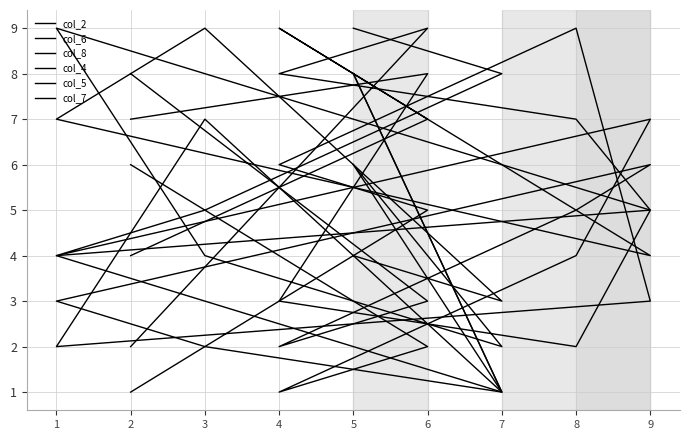

How many data points in col_2 are less than 5?

4